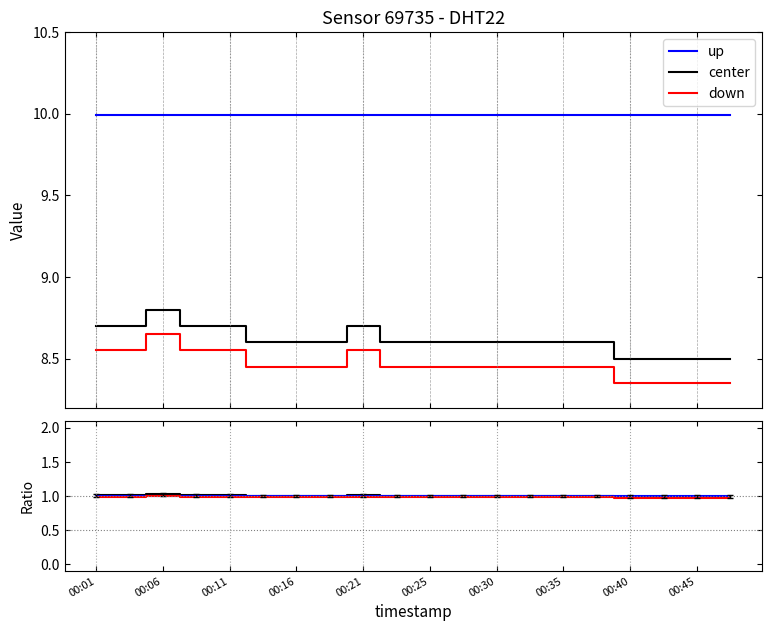

What is the average value of the temperature series?

8.6